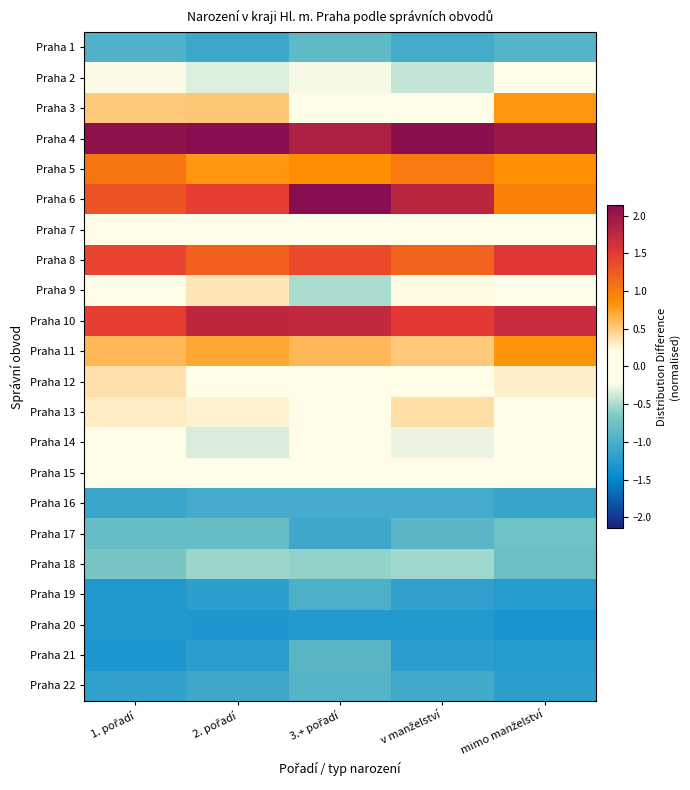

At which category is the sum across all series the highest?

2. pořadí